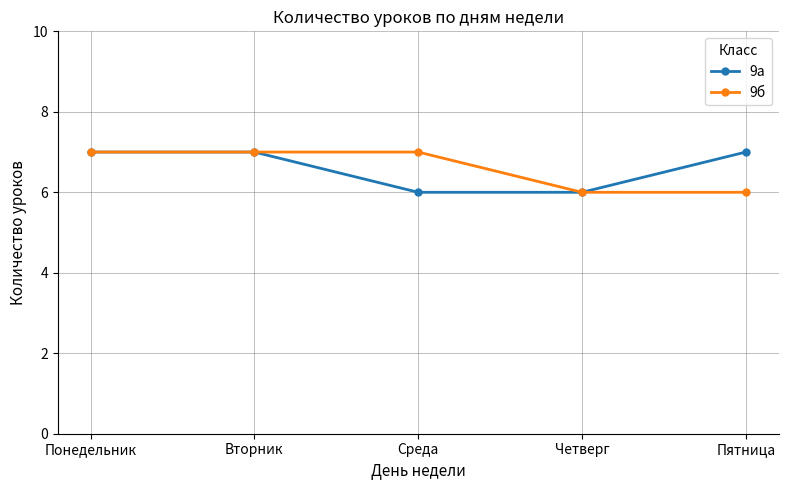

True or false: 9б has more than 1 interior local peaks.

False